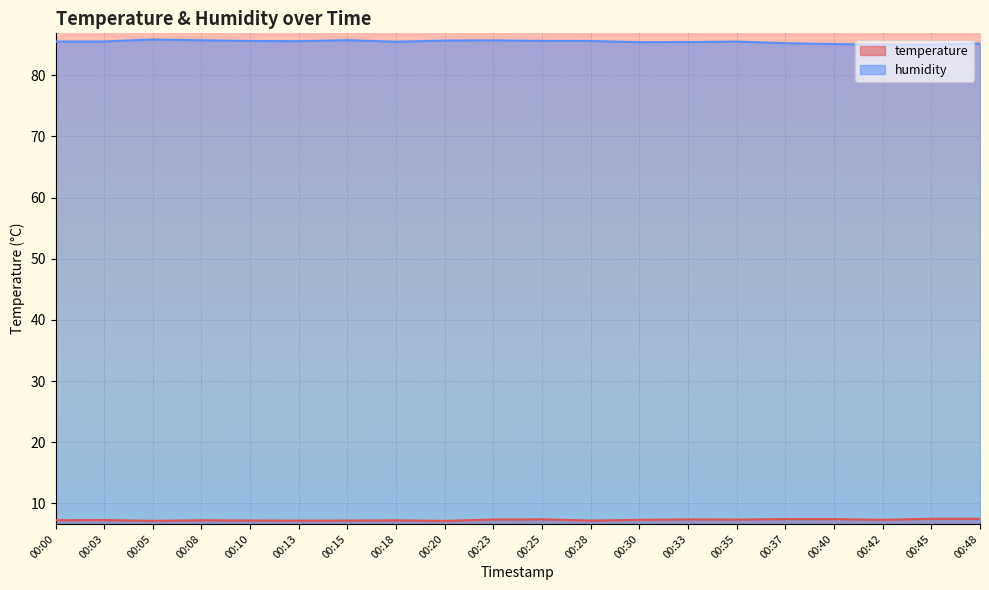

Which series has the largest total across all categories?

humidity